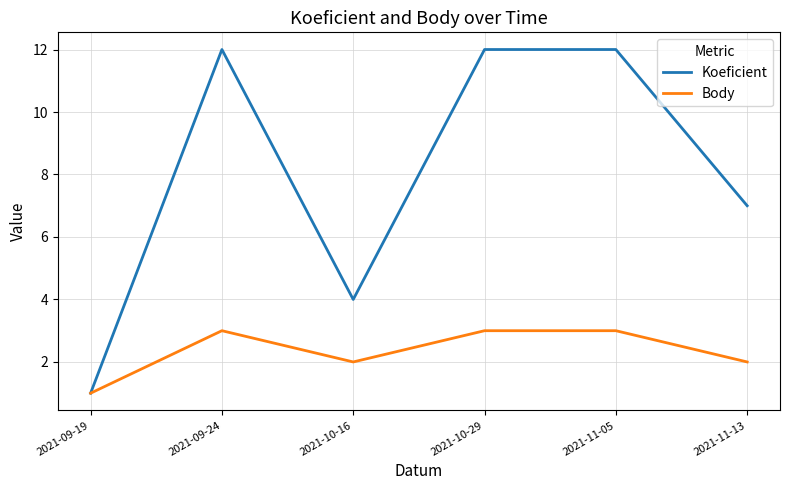

What is the average value of the Koeficient series?

8